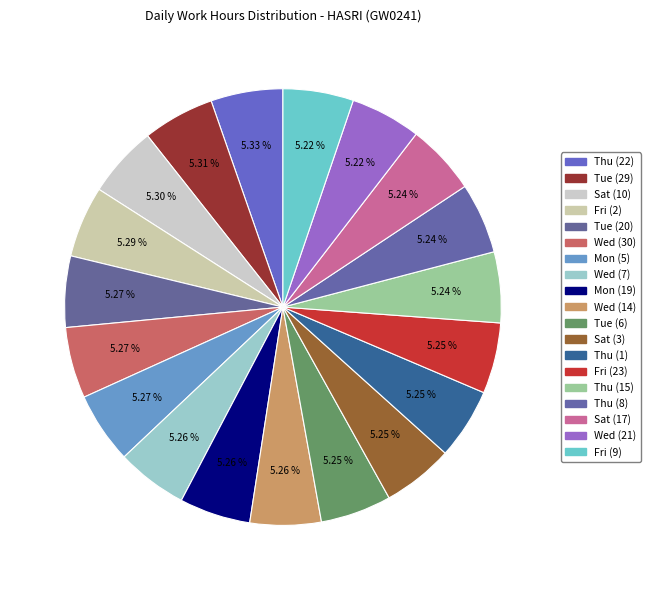

To the nearest percent, what percentage of the pie is Tue (29)?

5%